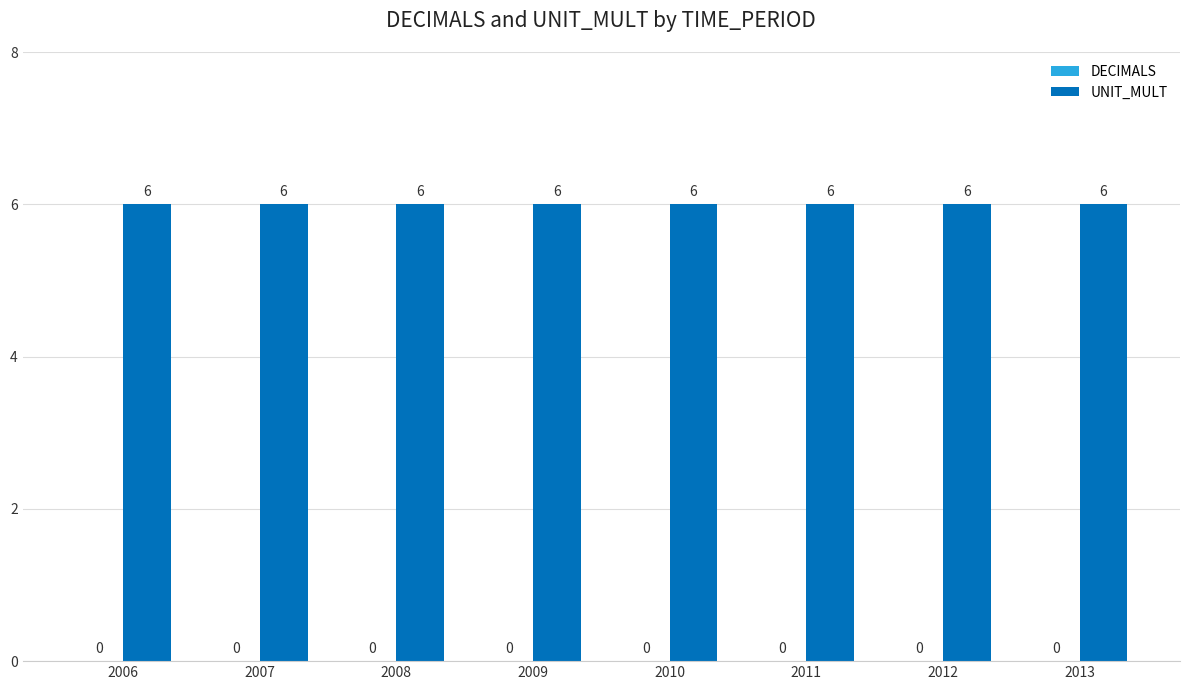

Which category has the lowest value across all series?

2006